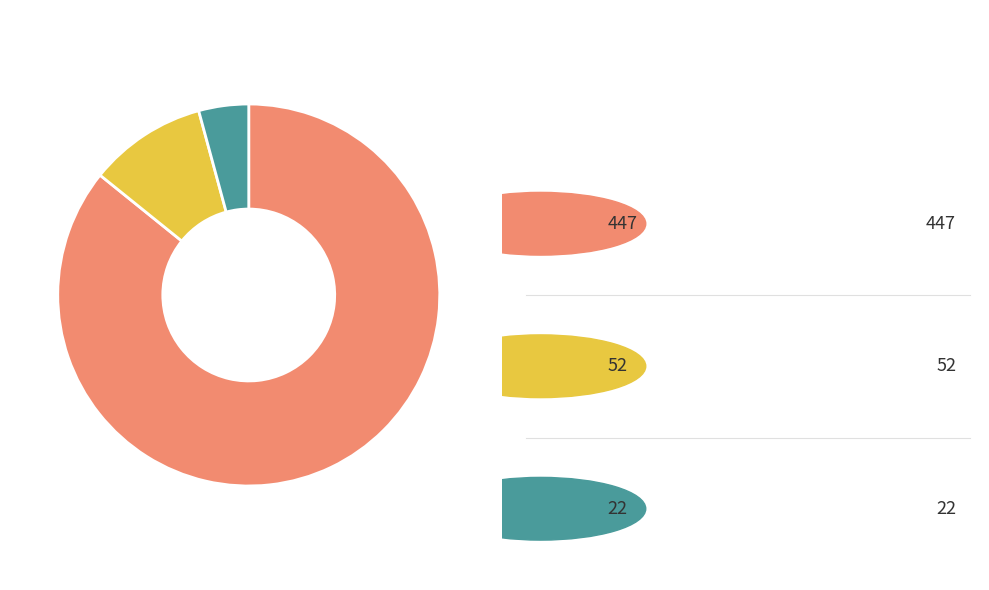

Does any single category account for the majority?

Yes